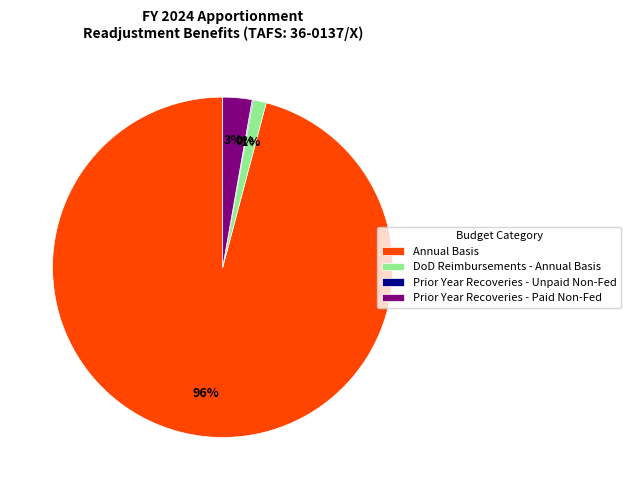

Which has a higher value, Annual Basis or Prior Year Recoveries - Paid Non-Fed?

Annual Basis